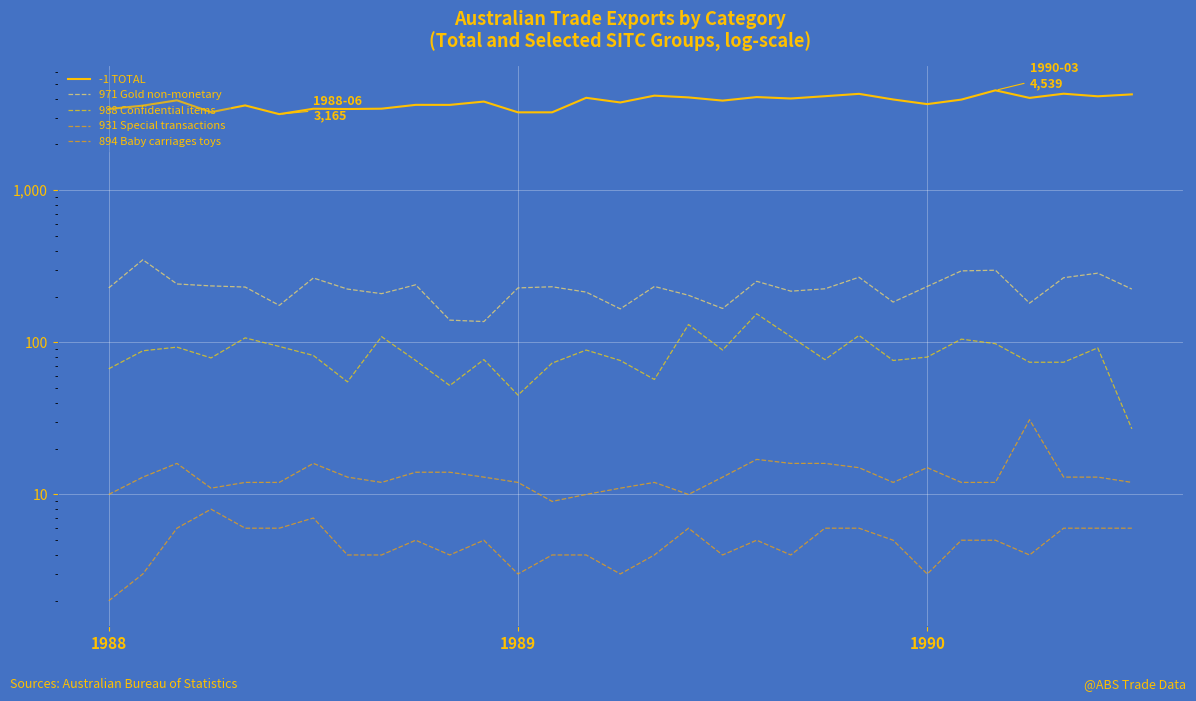

Which has a higher value, 1988 or 1990?

1990